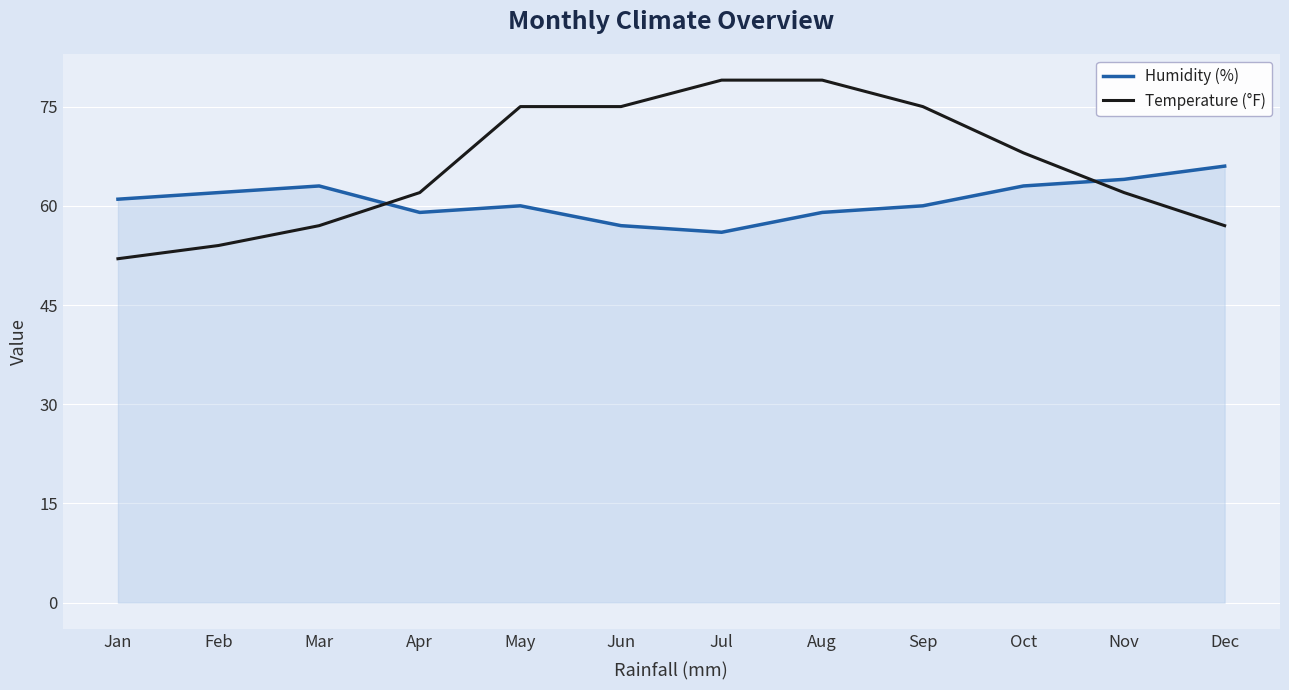

What is the total value across all series at Oct?

131